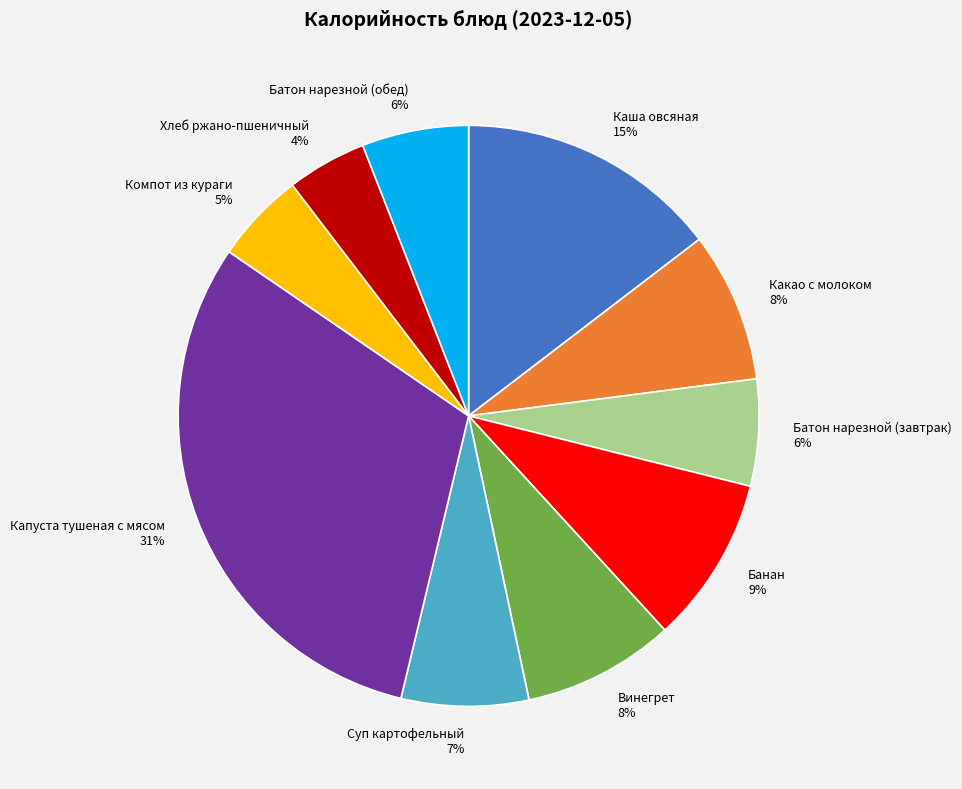

What percentage is the Каша овсяная slice, to the nearest percent?

15%